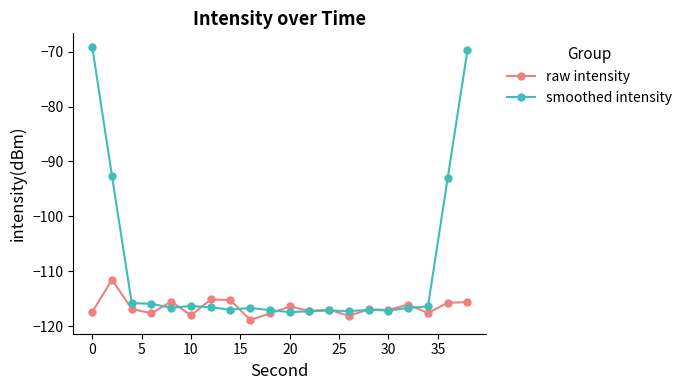

Which series has the largest total across all categories?

smoothed intensity